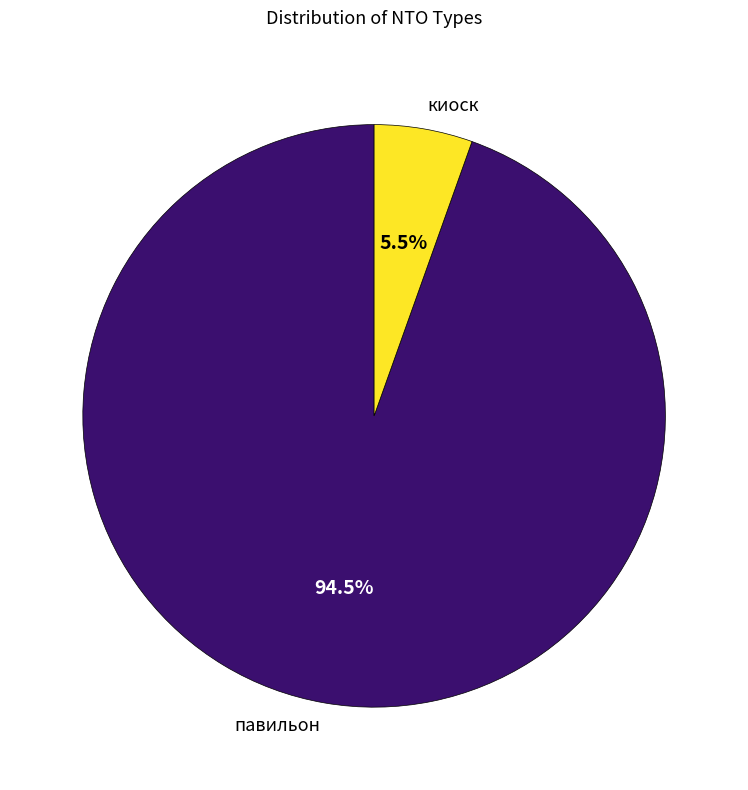

Combined, do киоск and павильон account for over 50%?

Yes